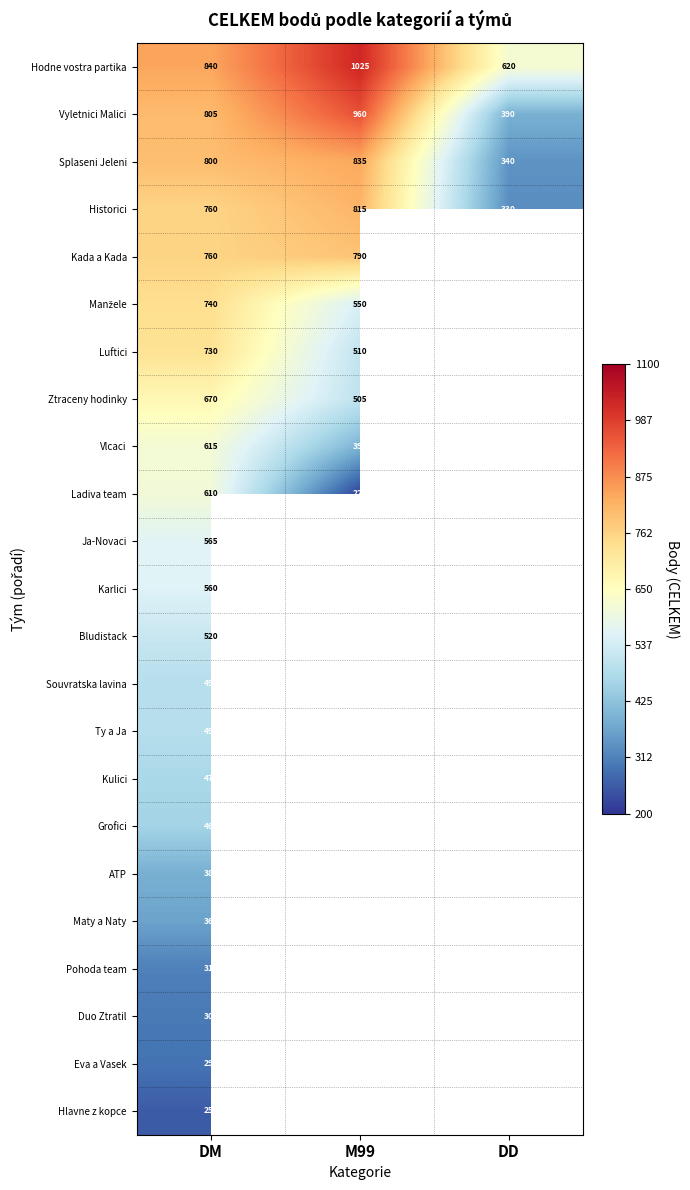

True or false: Luftici has a value of 510 at M99.

True